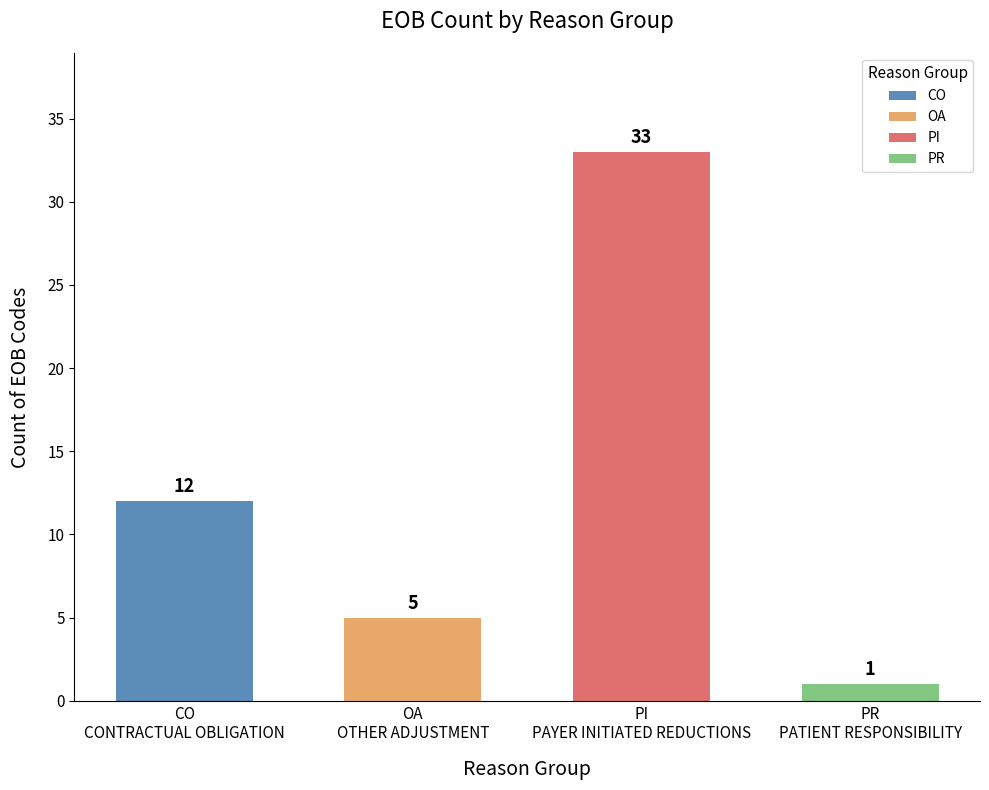

What is the maximum value shown in the chart?

33